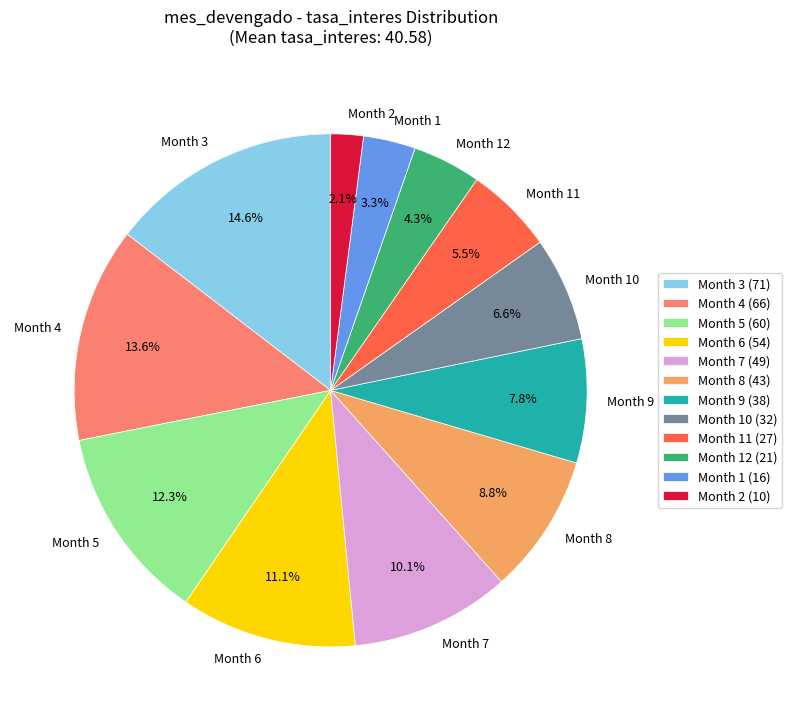

Combined, do Month 2 and Month 7 account for over 50%?

No